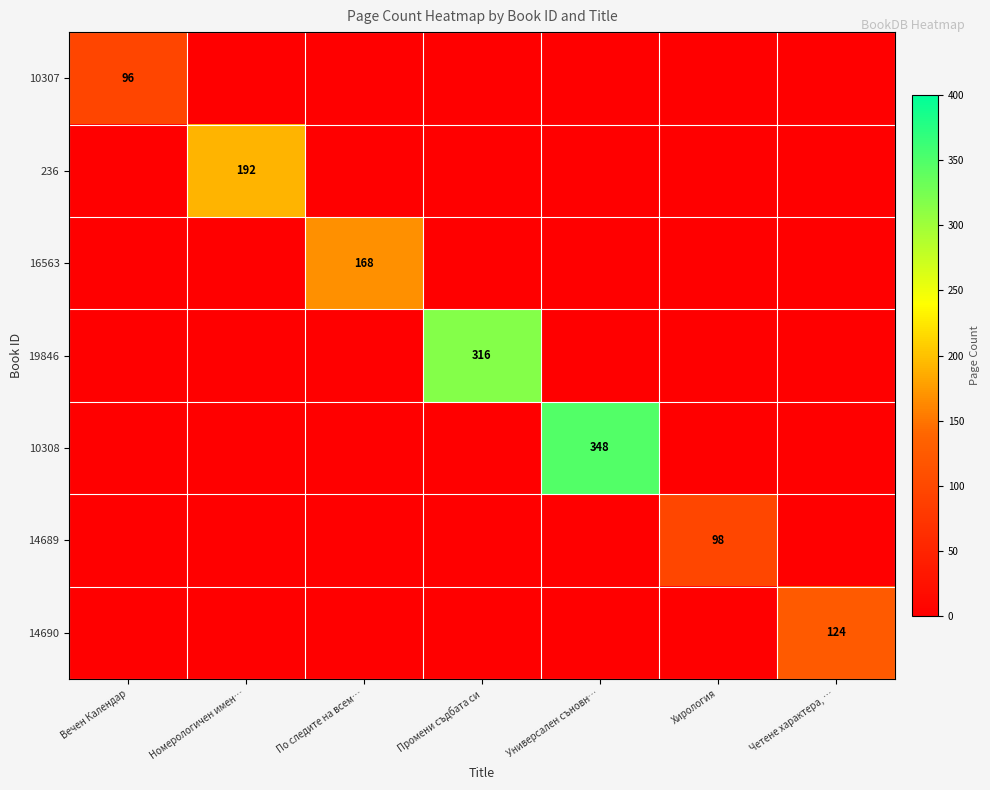

Between Номерологичен имен… and Хирология, which is larger?

Номерологичен имен…